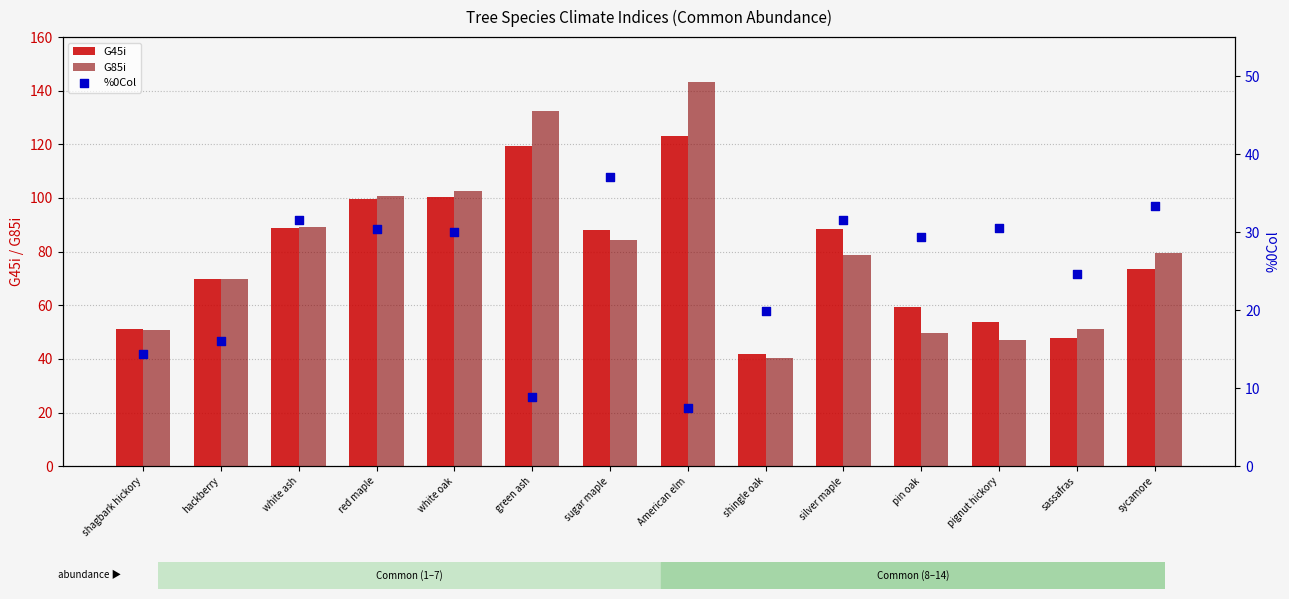

Which series reaches the maximum Y coordinate?

G85i